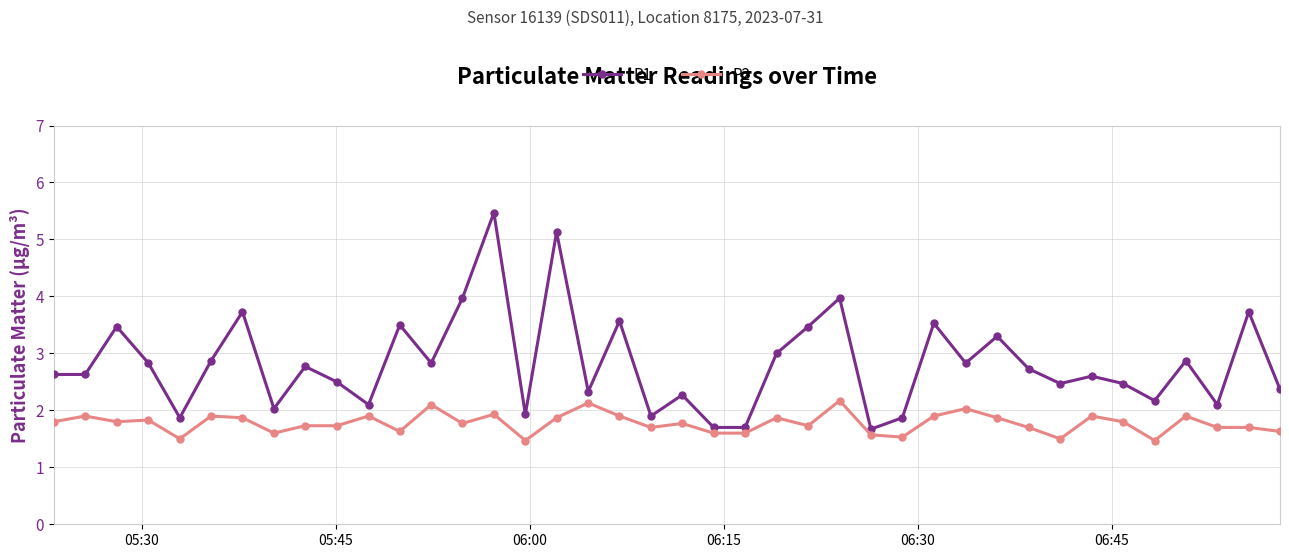

Rank the series by their maximum value, from highest to lowest.

P1, P2